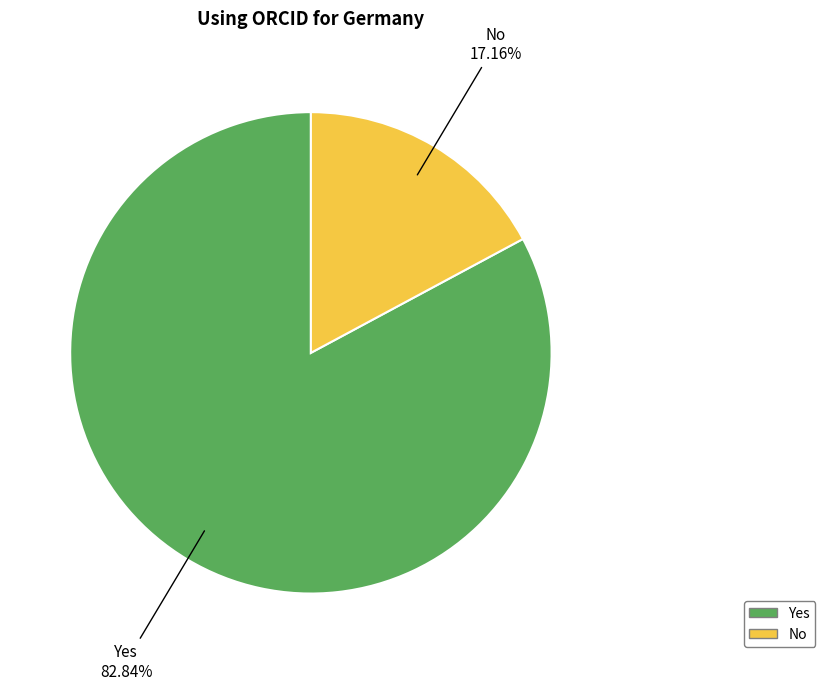

To the nearest percent, what is the difference between the largest and smallest slice percentages?

66%